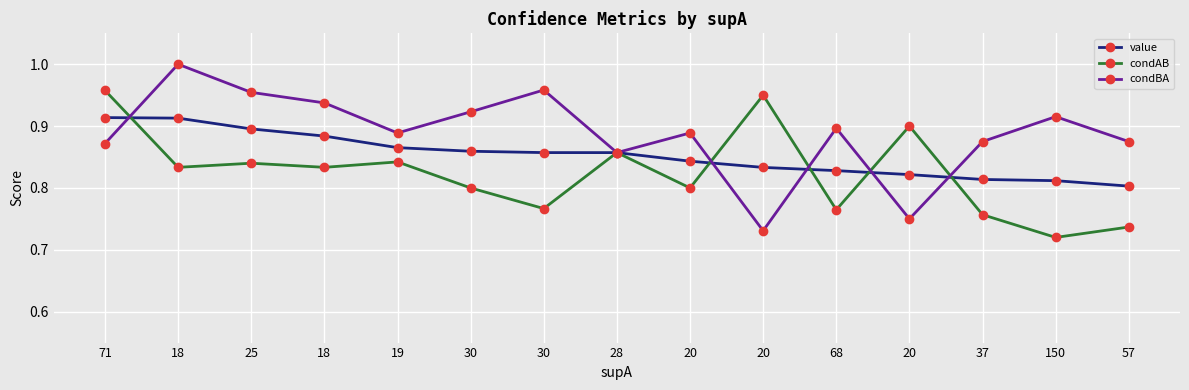

Count the number of data series in this chart.

3